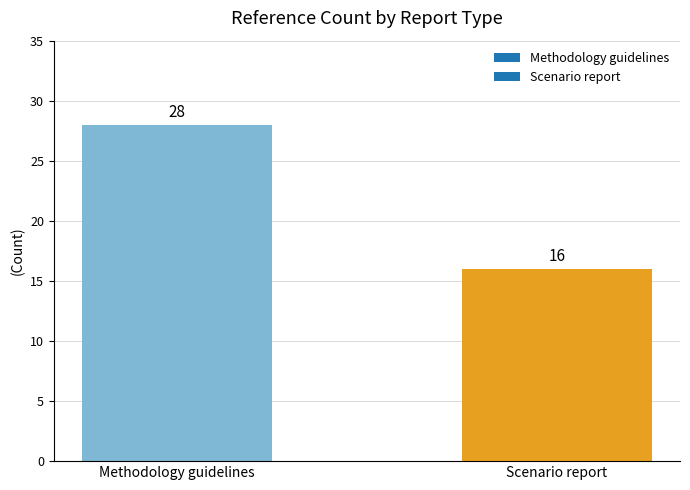

What is the difference between the values at Methodology guidelines and Scenario report?

12